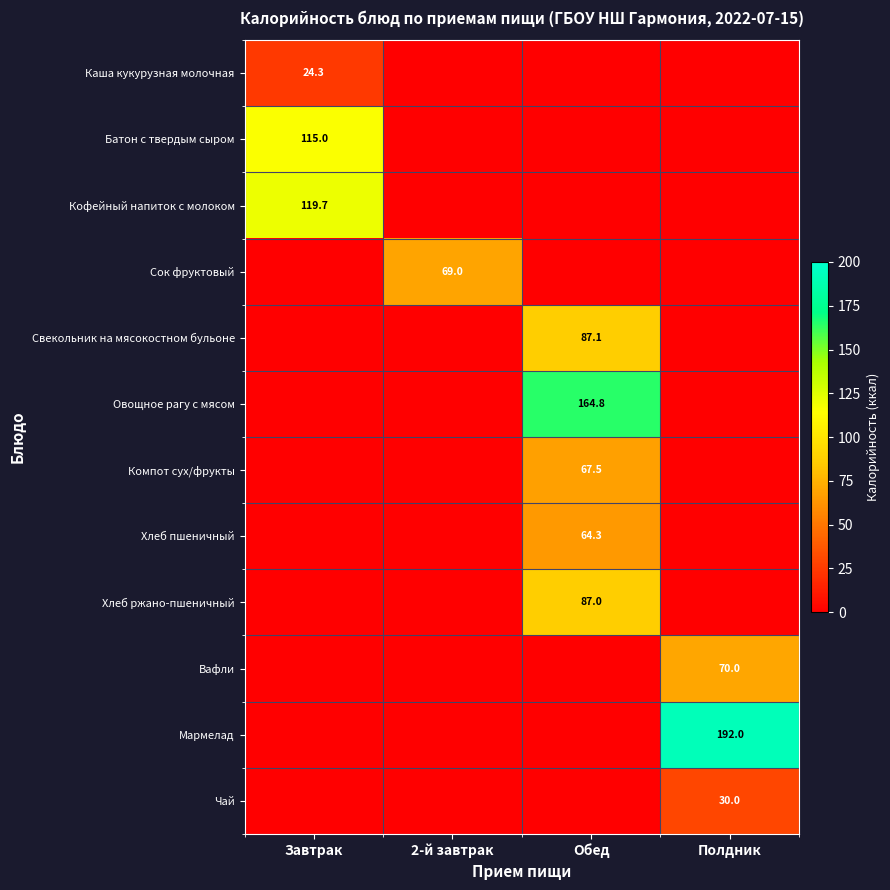

True or false: Мармелад has a value of 192.0 at Полдник.

True